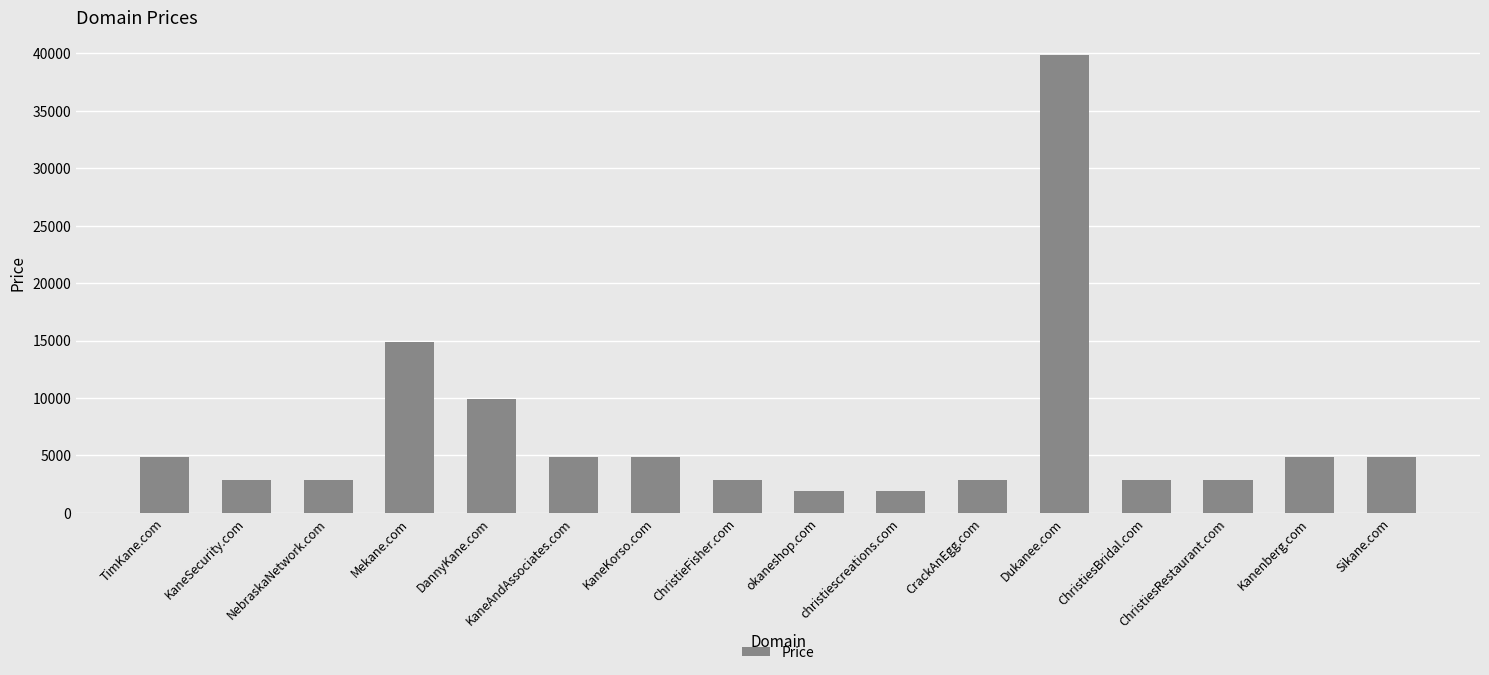

What is the maximum value shown in the chart?

39888